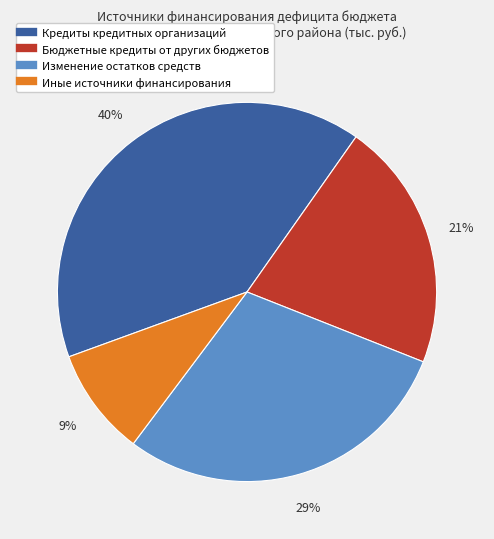

What is the ratio of the value at Бюджетные кредиты от других бюджетов to the value at Изменение остатков средств?

0.7